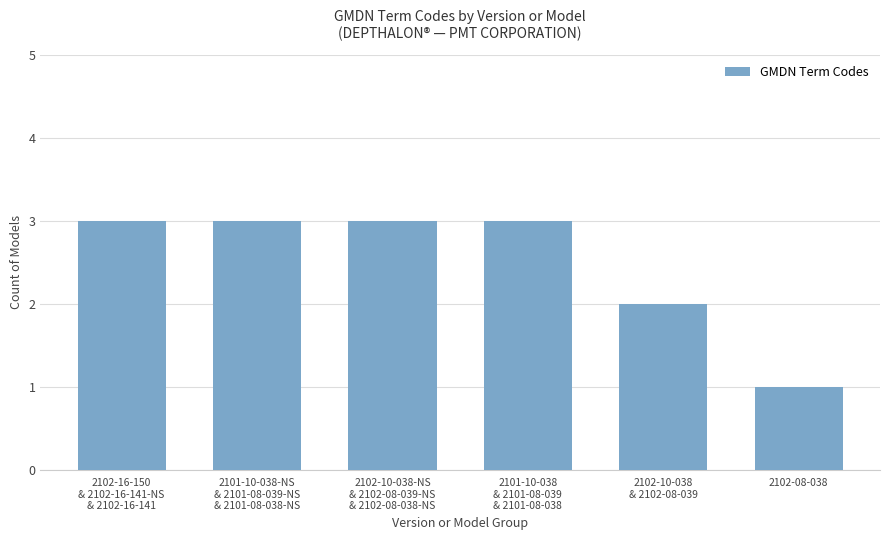

Reading left to right, extract all data points from this chart.

2102-16-150
& 2102-16-141-NS
& 2102-16-141=3	2101-10-038-NS
& 2101-08-039-NS
& 2101-08-038-NS=3	2102-10-038-NS
& 2102-08-039-NS
& 2102-08-038-NS=3	2101-10-038
& 2101-08-039
& 2101-08-038=3	2102-10-038
& 2102-08-039=2	2102-08-038=1